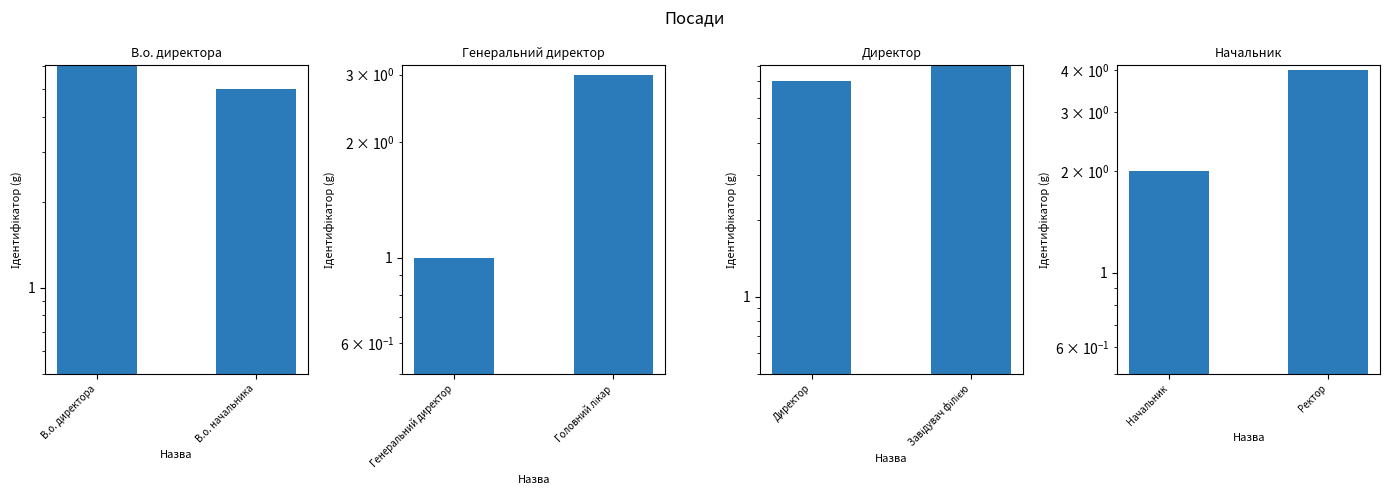

The value of Начальник at Ректор is 2. True or false?

False